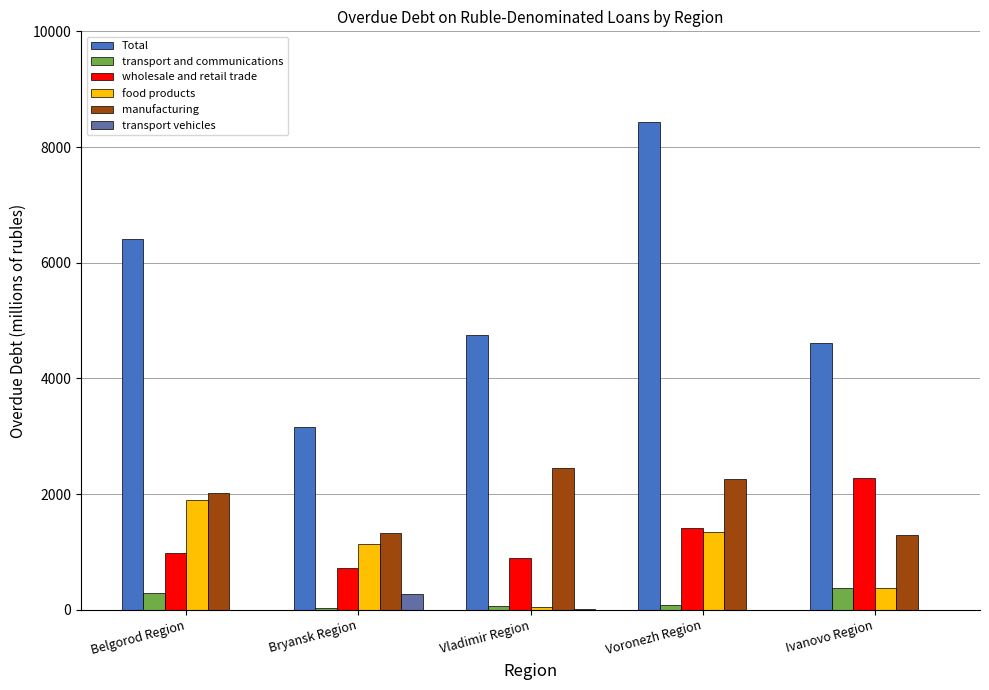

What is the greatest value displayed?

8441